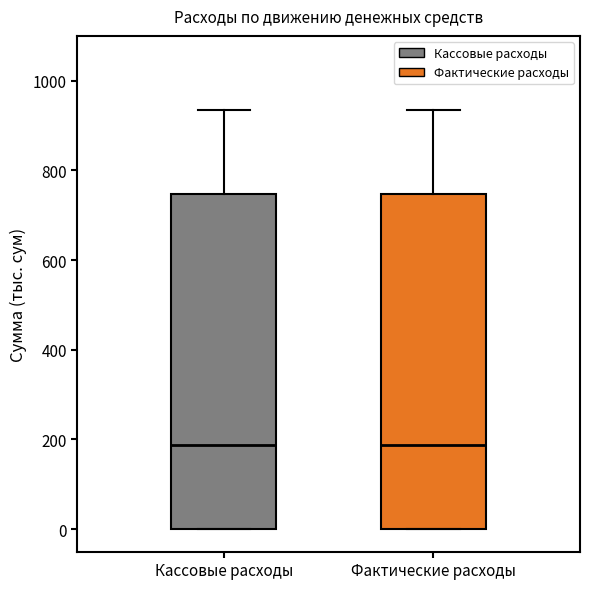

Where is the lower edge of the box for Фактические расходы on the y-axis? The values are not printed on the chart, so give them approximately, as read against the axis.

0